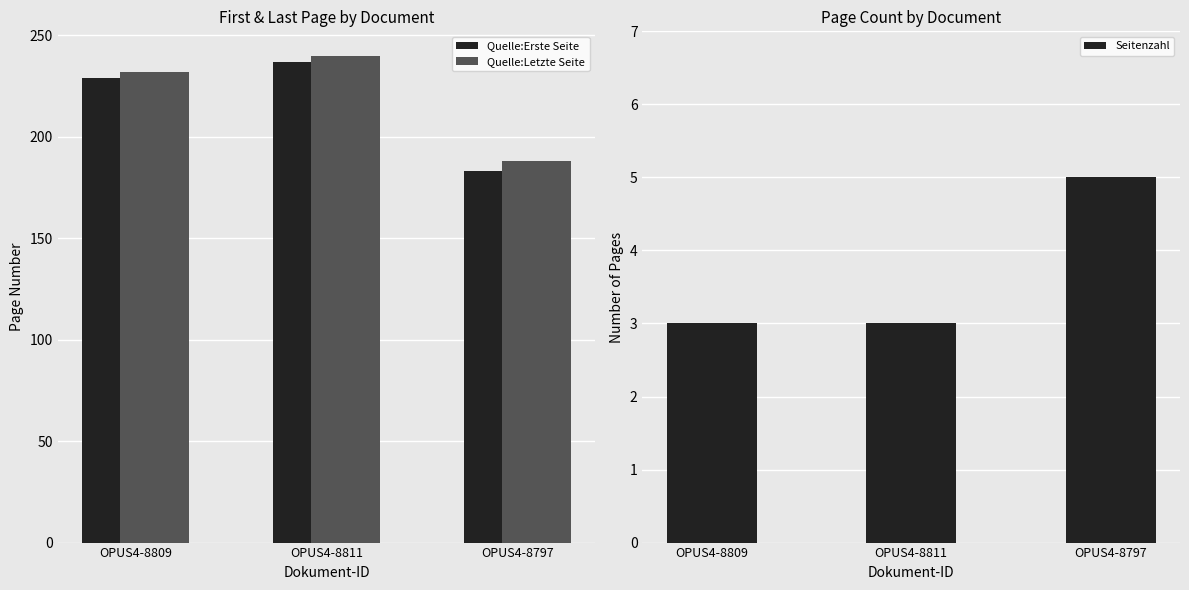

What is the label of the 3rd bar from the left?

OPUS4-8797